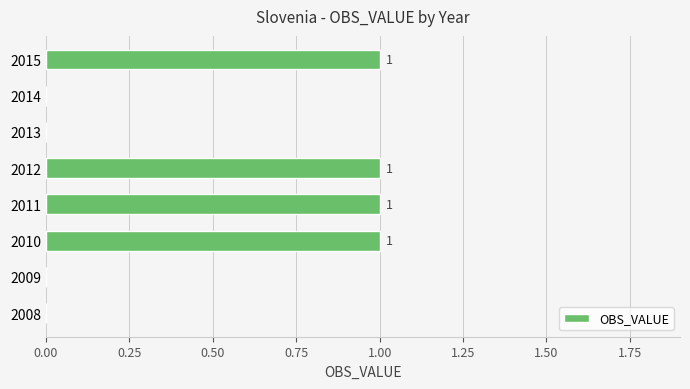

The chart shows a value of 2 at 2011. True or false?

False